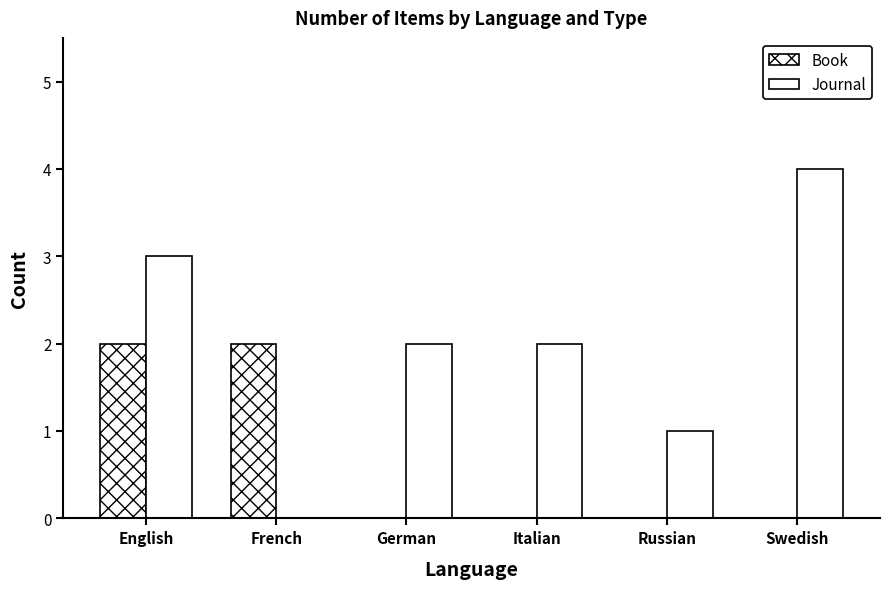

What is the value of the Journal bar at the 4th from the left?

2